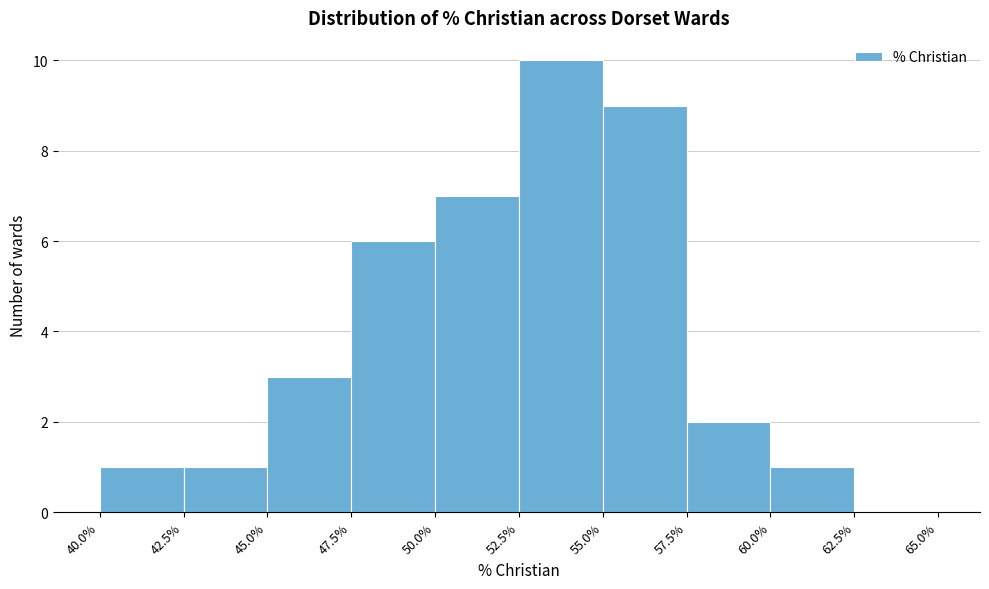

Reading left to right, transcribe this chart: for each bar, give the range it covers on the x-axis and its height. The values are not printed on the chart, so give them approximately, as read against the axis.

40.0% to 42.5%: 1
42.5% to 45.0%: 1
45.0% to 47.5%: 3
47.5% to 50.0%: 6
50.0% to 52.5%: 7
52.5% to 55.0%: 10
55.0% to 57.5%: 9
57.5% to 60.0%: 2
60.0% to 62.5%: 1
62.5% to 65.0%: 0